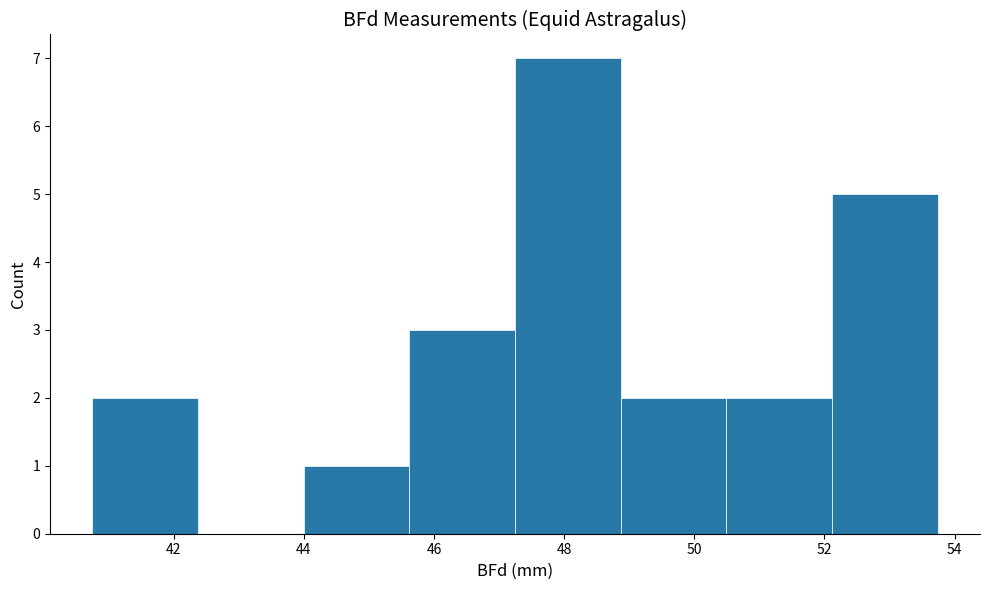

Reading left to right, transcribe this chart: for each bar, give the range it covers on the x-axis and its height. Neither the bar edges nor the heights are printed on the chart, so give them approximately, as read against the axes.

40.8 to 42.4: 2
42.4 to 44.0: 0
44.0 to 45.6: 1
45.6 to 47.2: 3
47.2 to 48.8: 7
48.8 to 50.4: 2
50.4 to 52.2: 2
52.2 to 53.8: 5